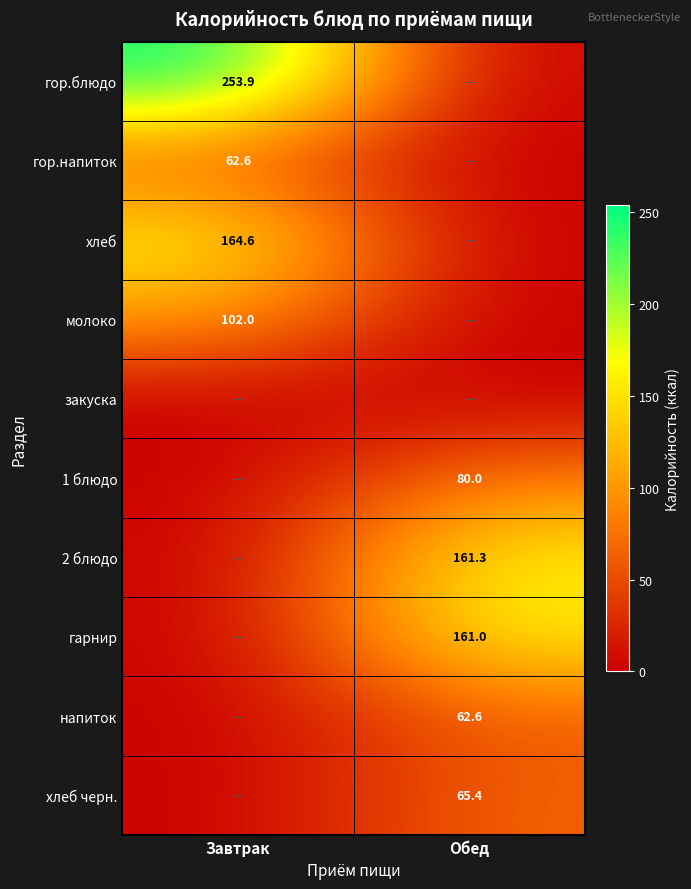

The value of гор.напиток at Завтрак is 35.0. True or false?

False